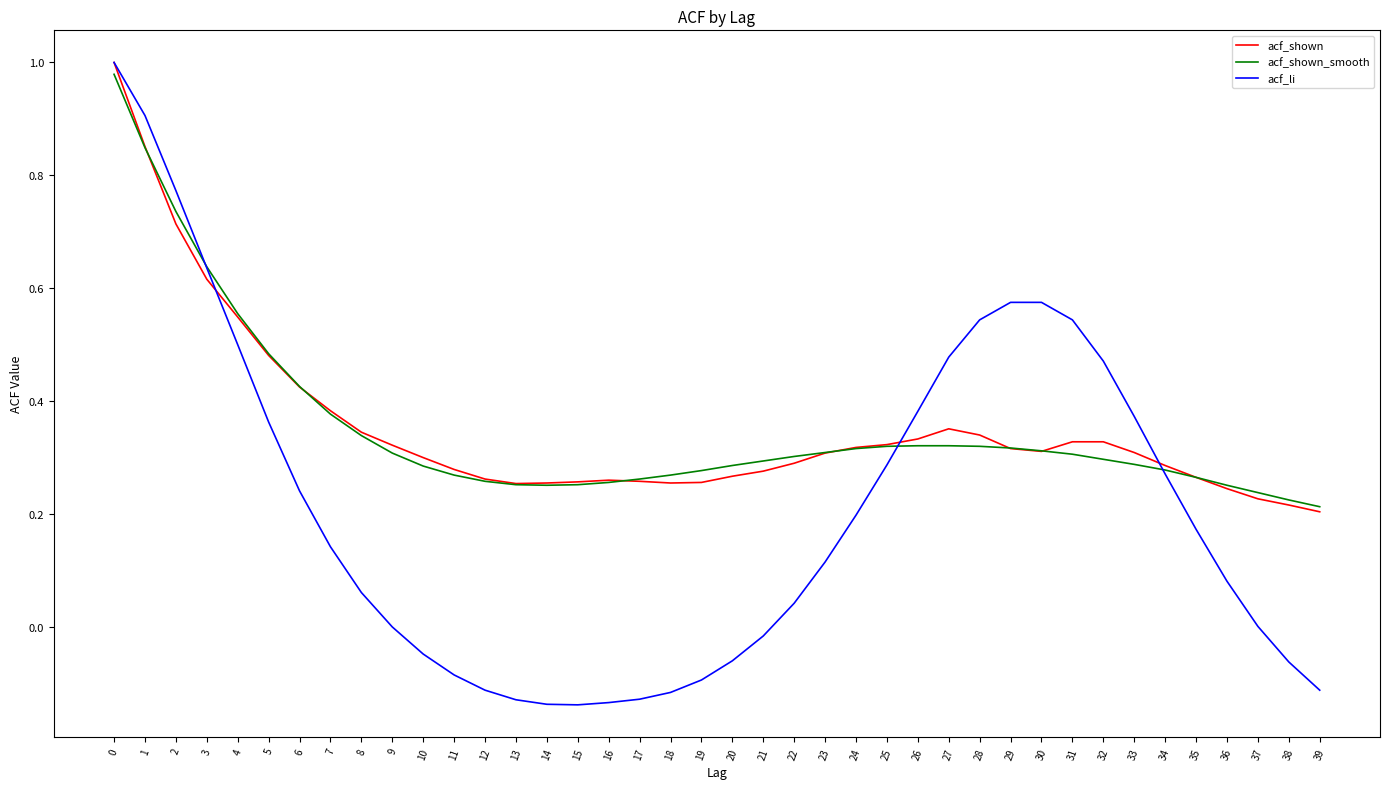

Which series has the largest range (max minus min)?

acf_li